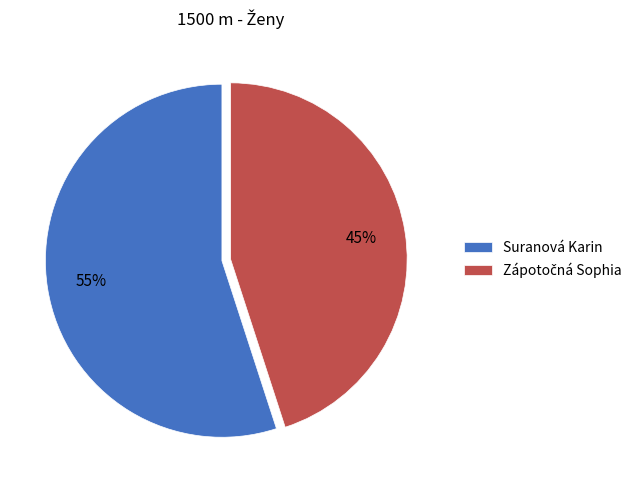

Is it true that Suranová Karin is 44% of the pie?

False